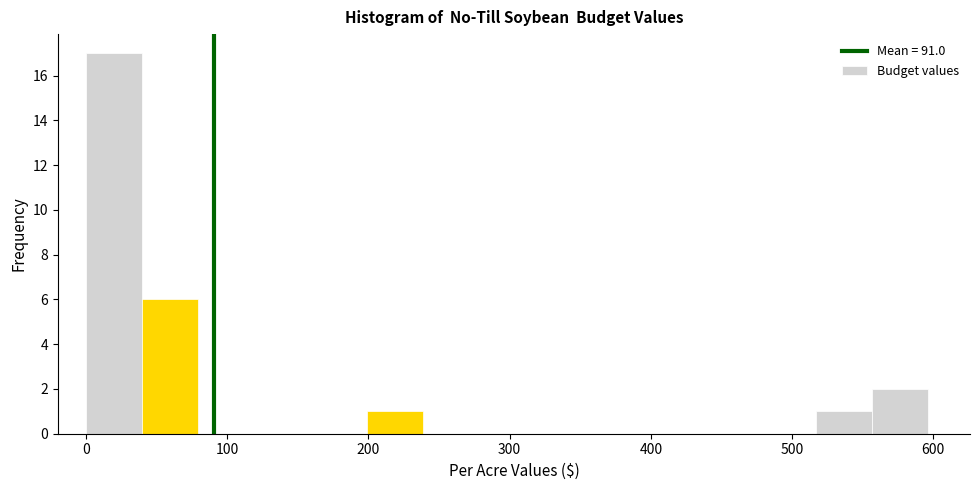

Read against the x-axis, roughly where is the centre of the tallest bar?

20